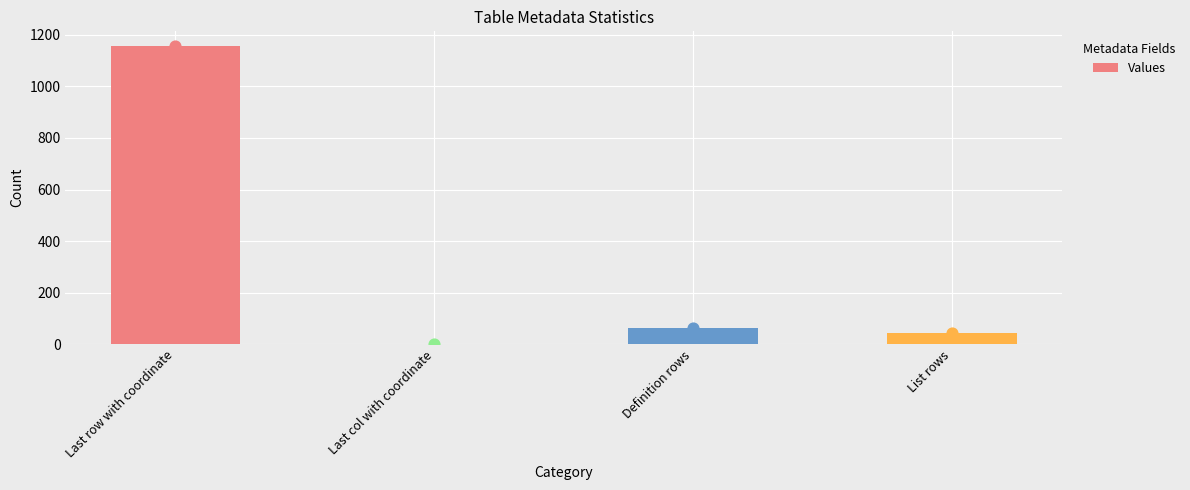

Which has a higher value, Last col with coordinate or Definition rows?

Definition rows